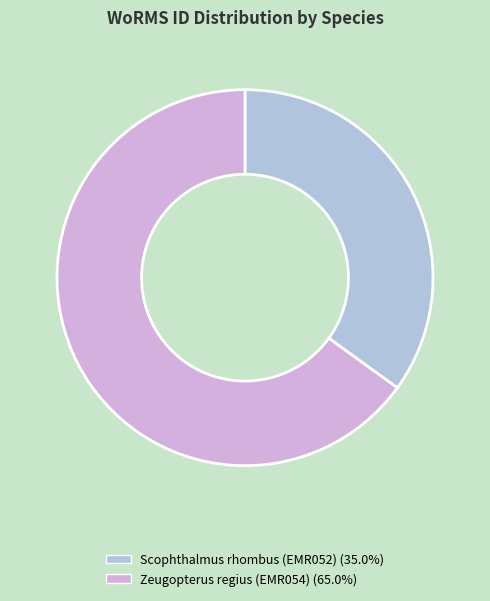

Is there a majority slice in this chart?

Yes